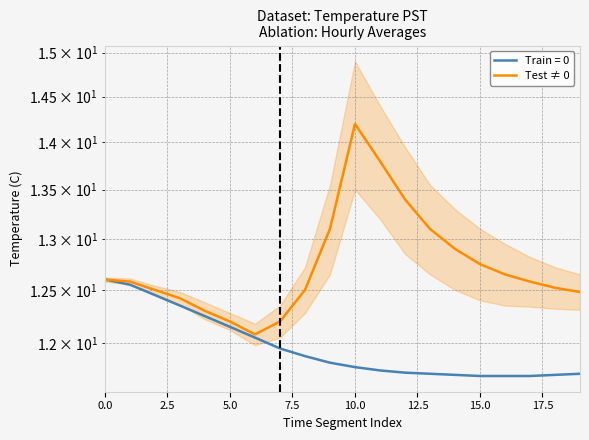

What is the label of the 1st point from the right?

19